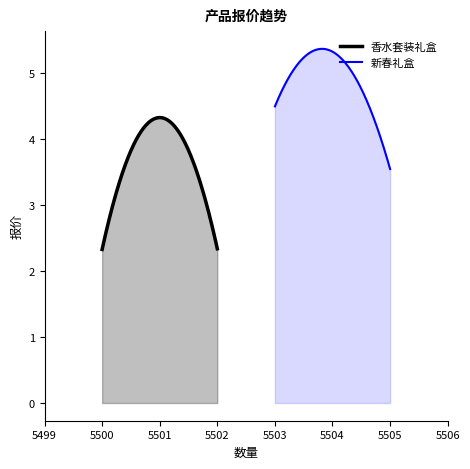

The value of 新春礼盒 at 5502 is 0.9. True or false?

False